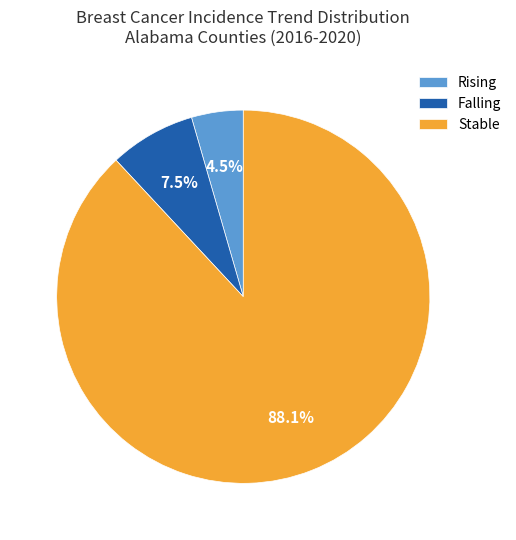

What is the total percentage of Stable and Falling?

95.5%